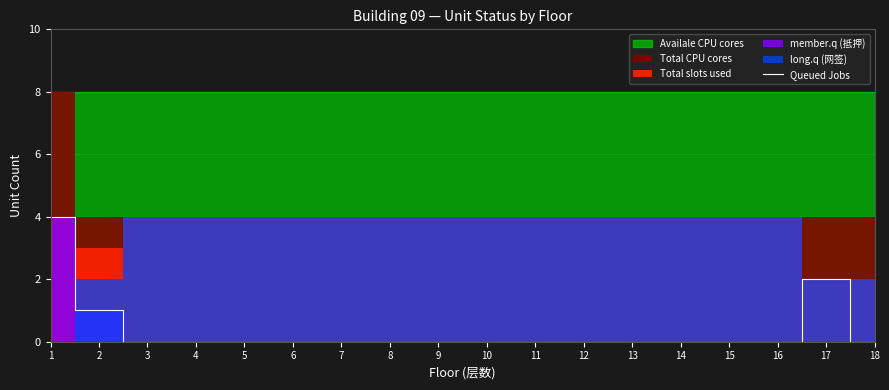

Reading right to left, list all the values displayed in this chart.

0	2	0	0	0	0	0	0	0	0	0	0	0	0	0	0	1	4